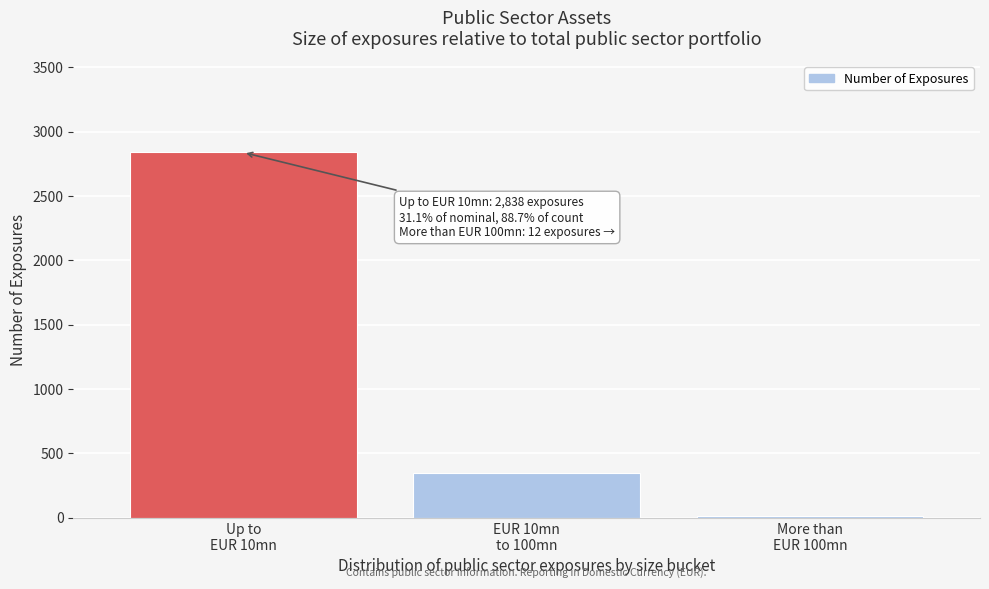

Reading left to right, extract all data points from this chart.

2838	350	12